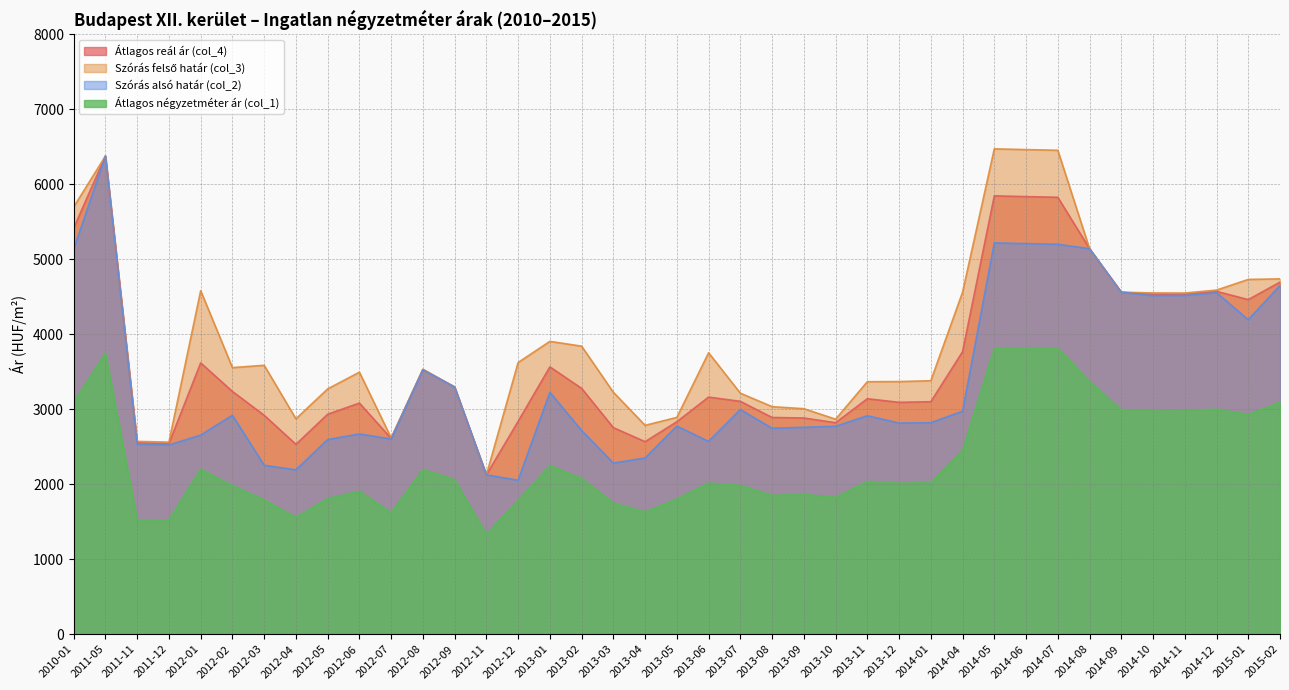

How many data points in Szórás alsó határ (col_2) are above 2821?

19